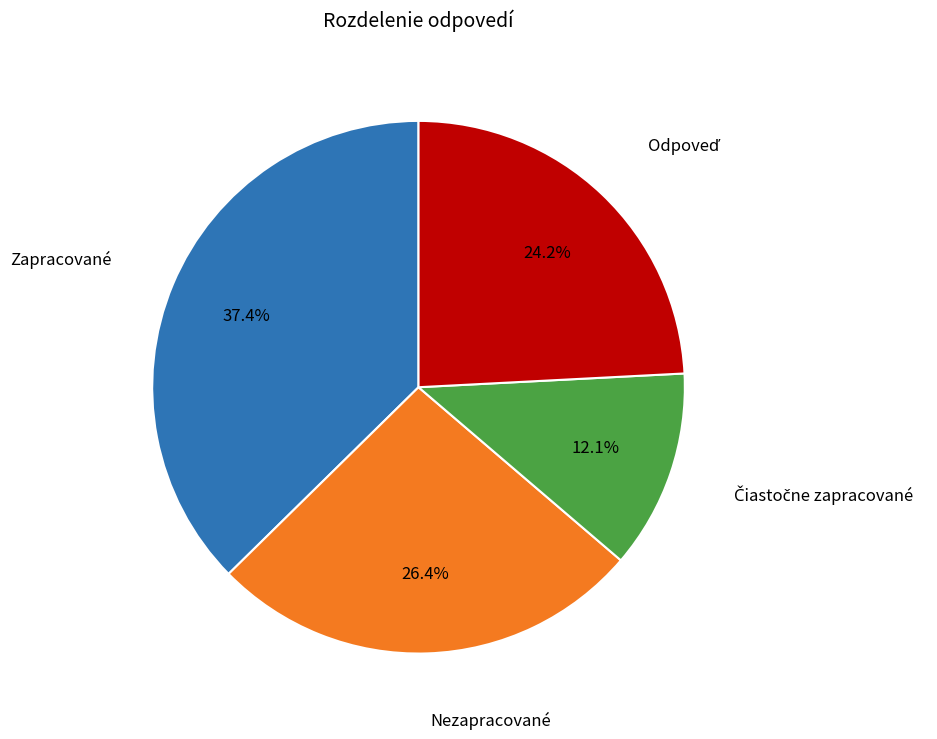

Count the number of slices in the pie.

4